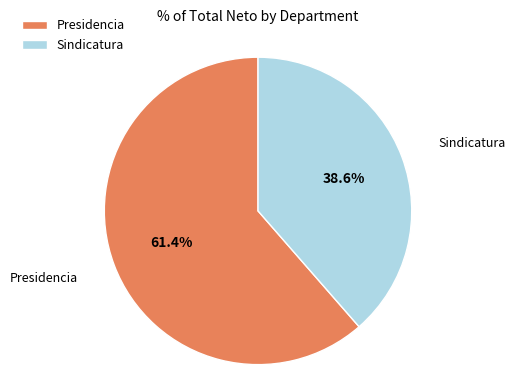

Rank the categories by value from highest to lowest.

Presidencia, Sindicatura